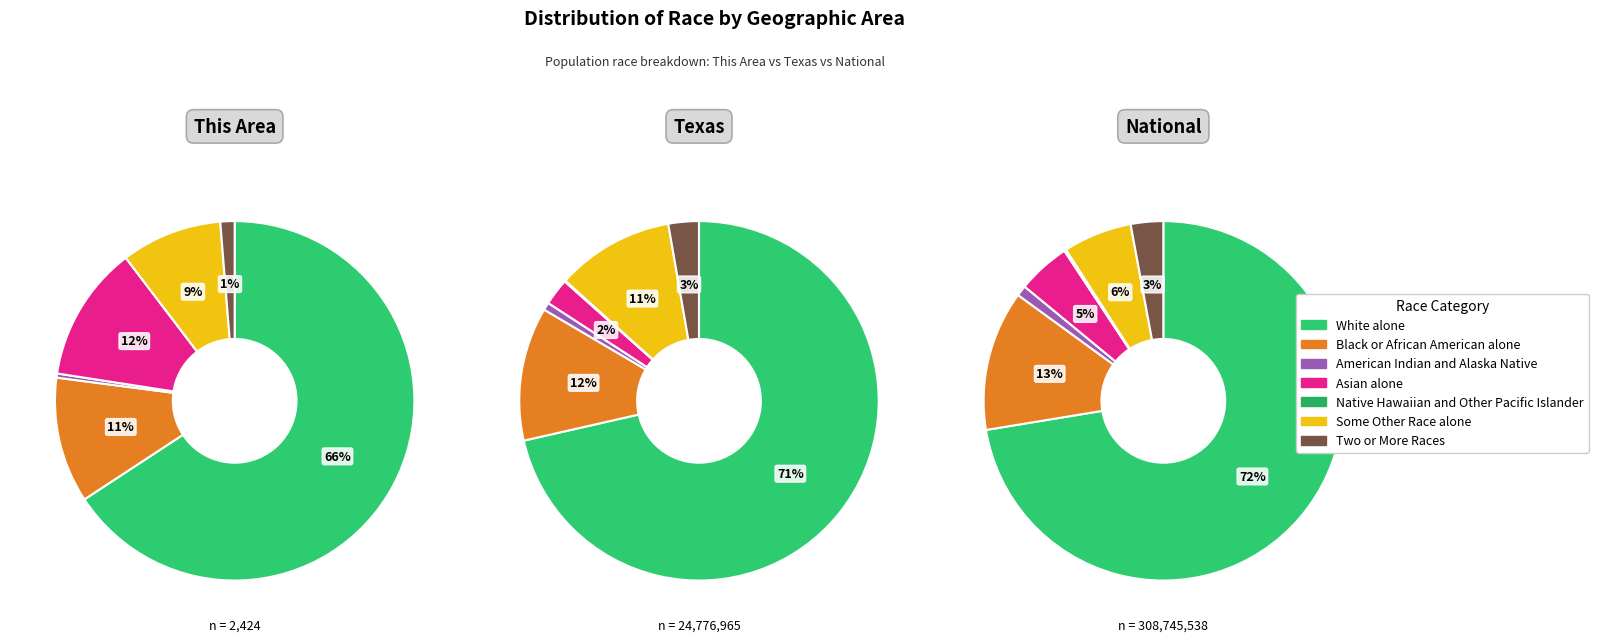

What percentage is the Two or More Races slice, to the nearest percent?

1%